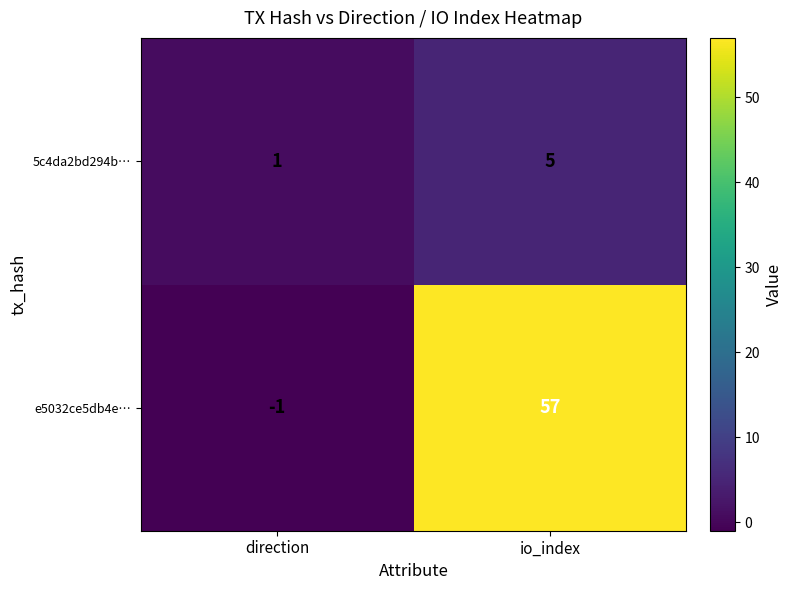

List the series in order of their overall mean, highest first.

e5032ce5db4e…, 5c4da2bd294b…